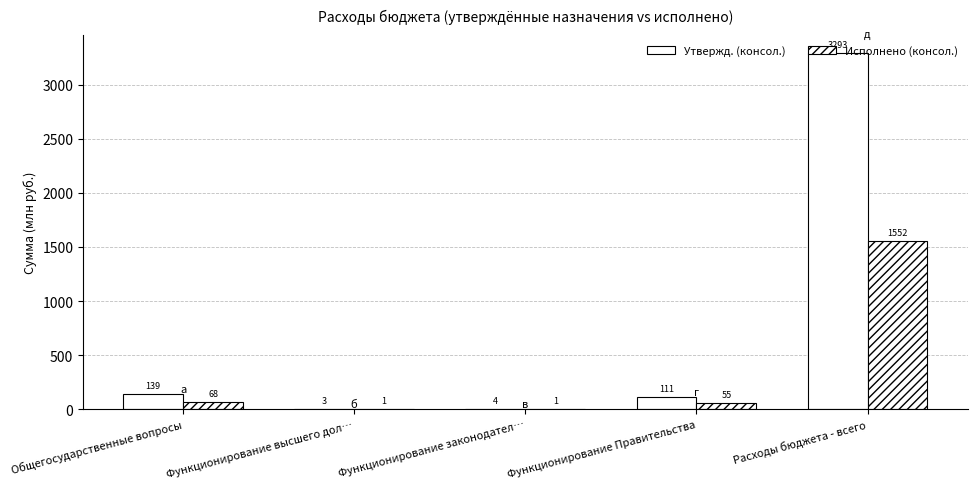

List the series in order of their peak value, lowest first.

Исполнено (консол.), Утвержд. (консол.)